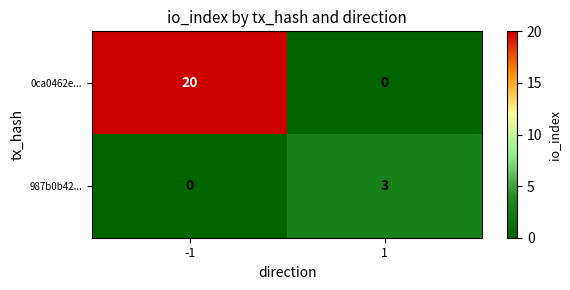

What is the maximum value shown in the chart?

20